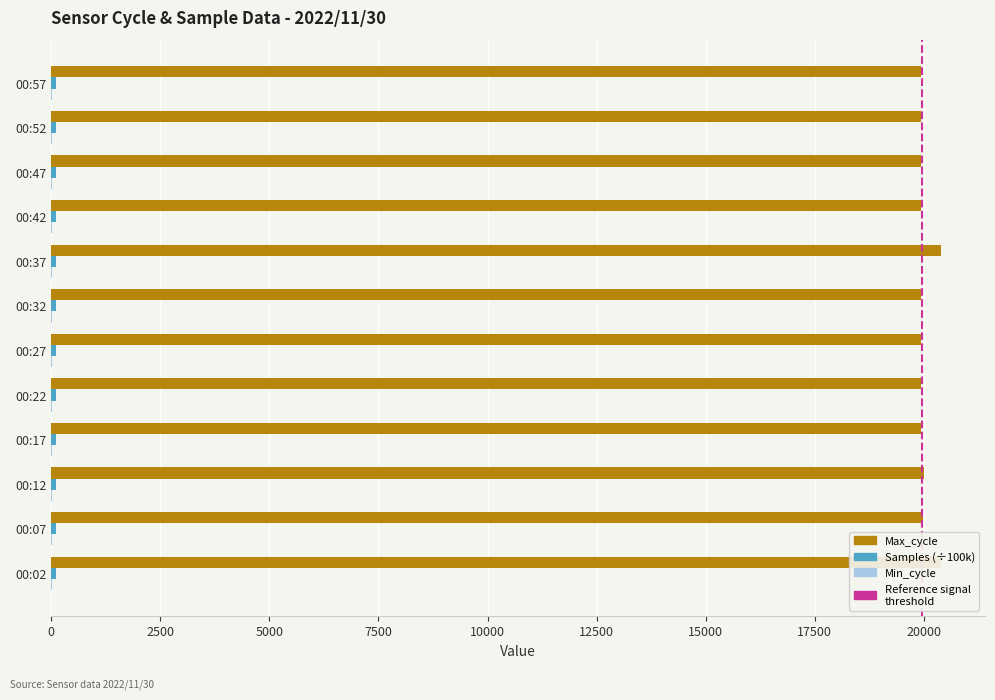

What is the value of the Samples (÷100k) bar at the 9th from the left?

104.6